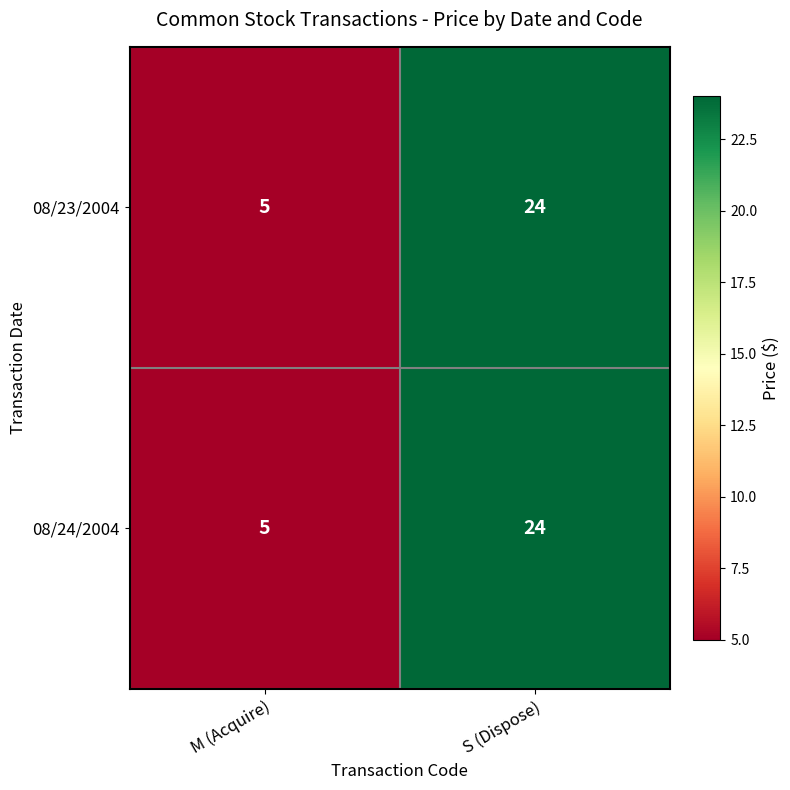

What is the minimum value shown in the chart?

5